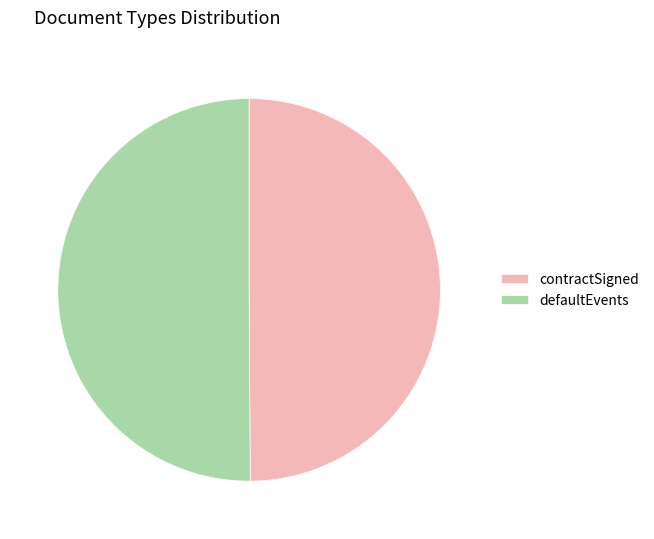

The contractSigned slice represents 38% of the pie. True or false?

False